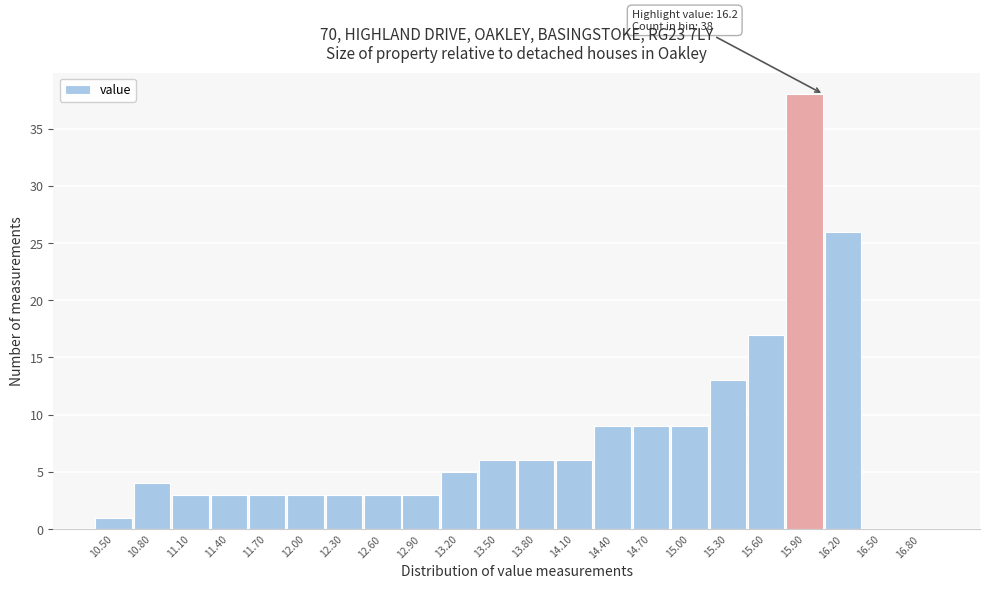

Reading right to left, what are all the values shown in this chart?

16.80=0	16.50=0	16.20=26	15.90=38	15.60=17	15.30=13	15.00=9	14.70=9	14.40=9	14.10=6	13.80=6	13.50=6	13.20=5	12.90=3	12.60=3	12.30=3	12.00=3	11.70=3	11.40=3	11.10=3	10.80=4	10.50=1